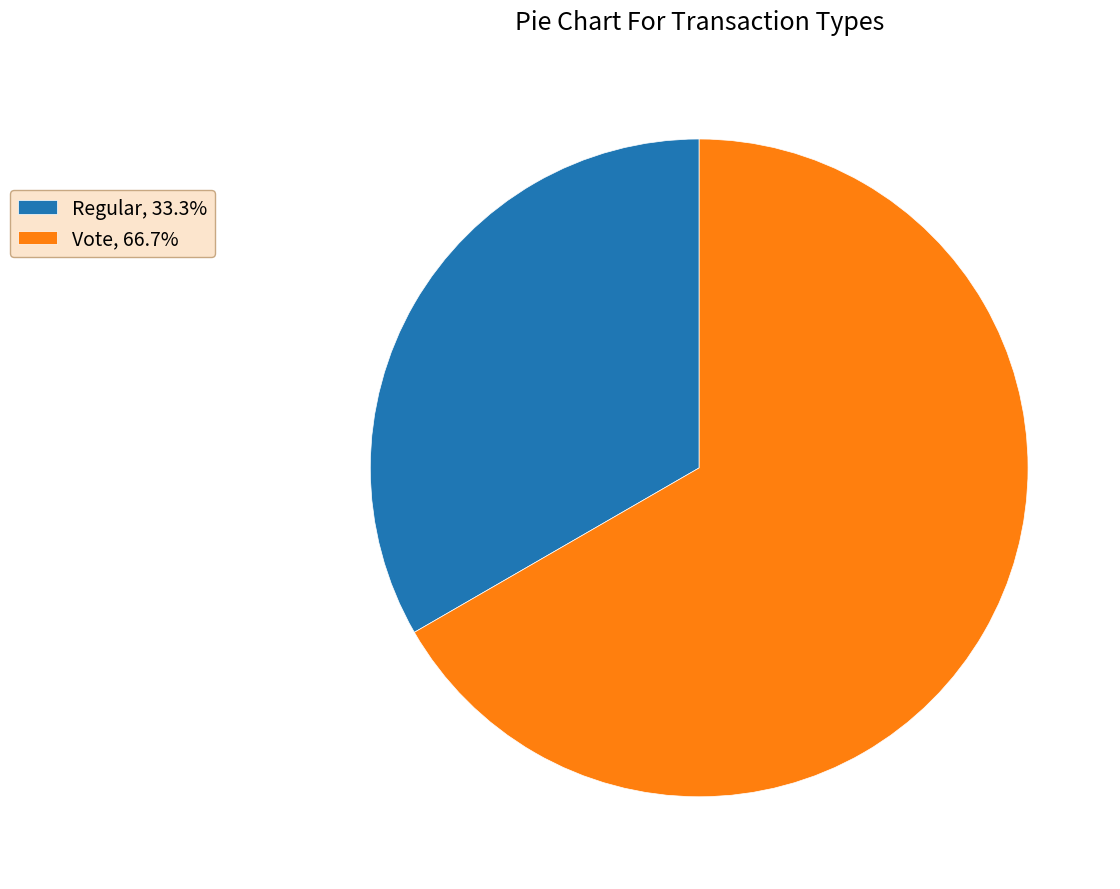

Rank the categories by value from highest to lowest.

Vote, Regular